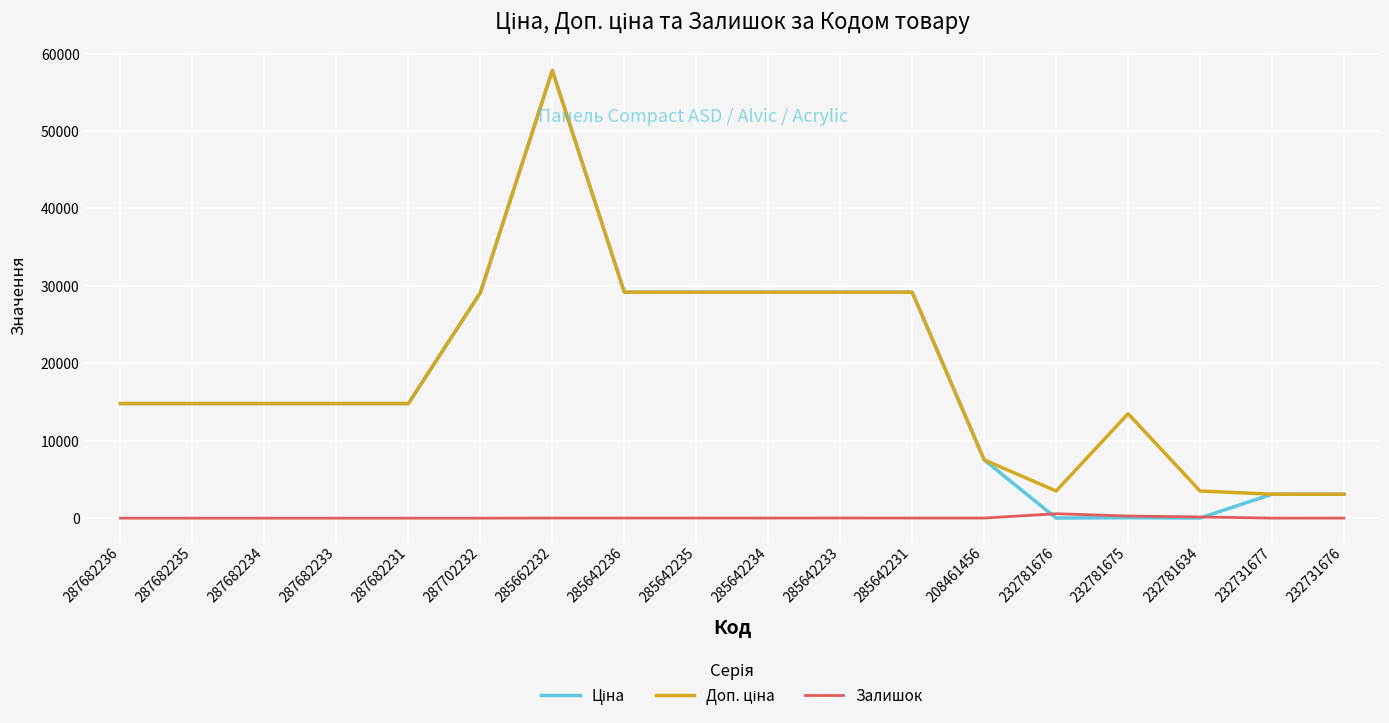

Which label corresponds to the largest value in the chart?

285662232